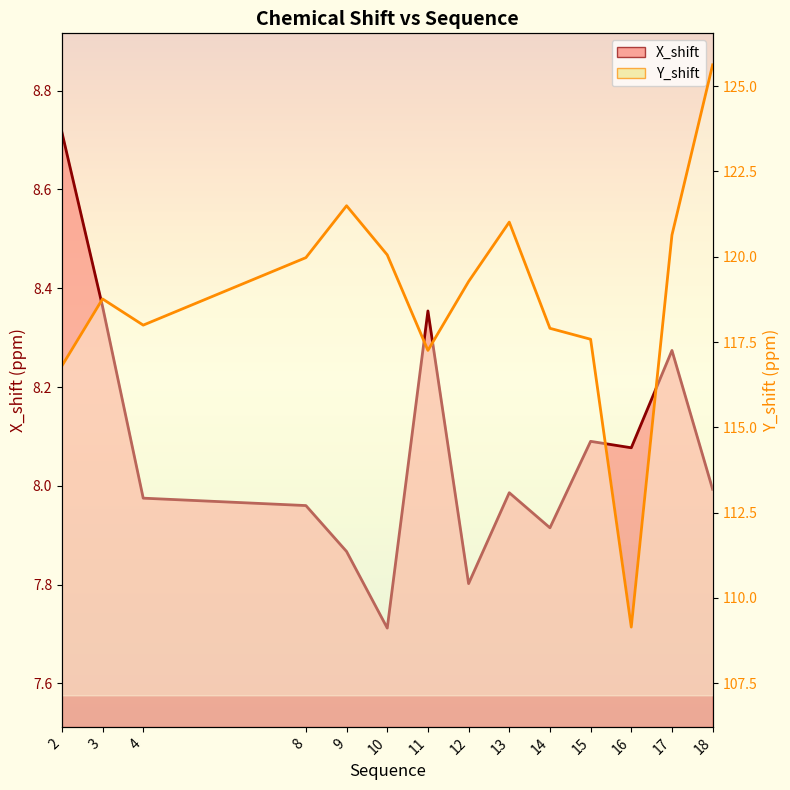

Reading right to left, extract all data points from this chart.

X_shift: 8.0	8.3	8.1	8.1	7.9	8.0	7.8	8.4	7.7	7.9	8.0	8.0	8.4	8.7
Y_shift: 125.6	120.6	109.1	117.6	117.9	121.0	119.3	117.3	120.1	121.5	120.0	118.0	118.8	116.8